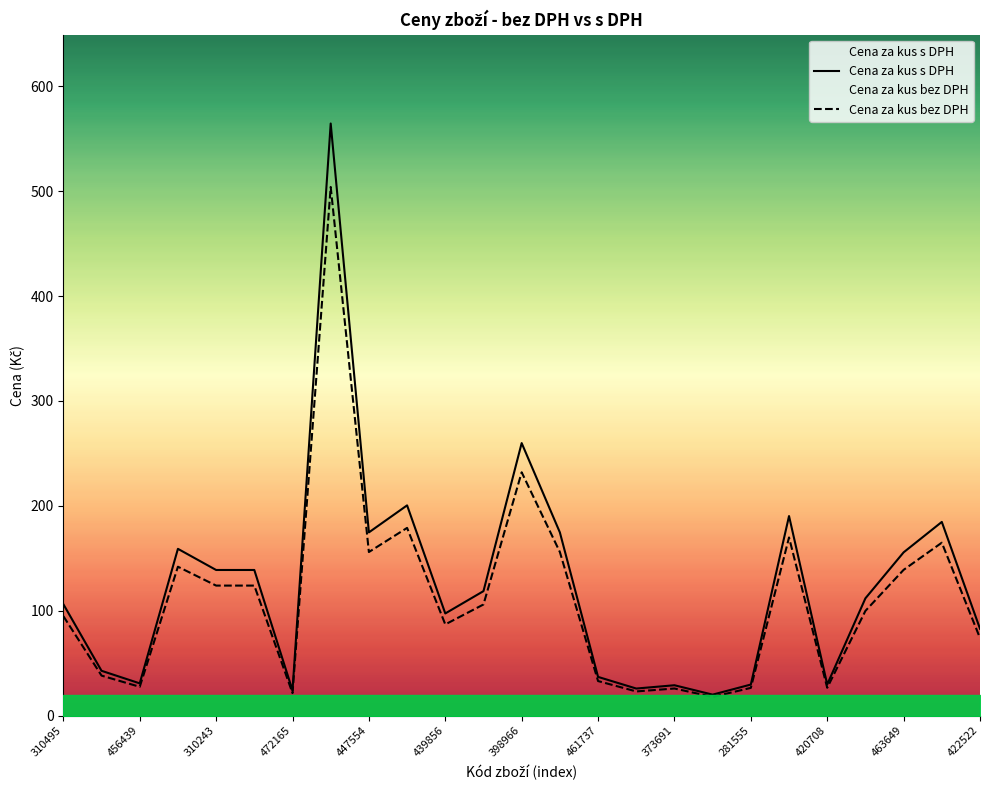

Which series changed the most between 447554 and 17?

Cena za kus s DPH